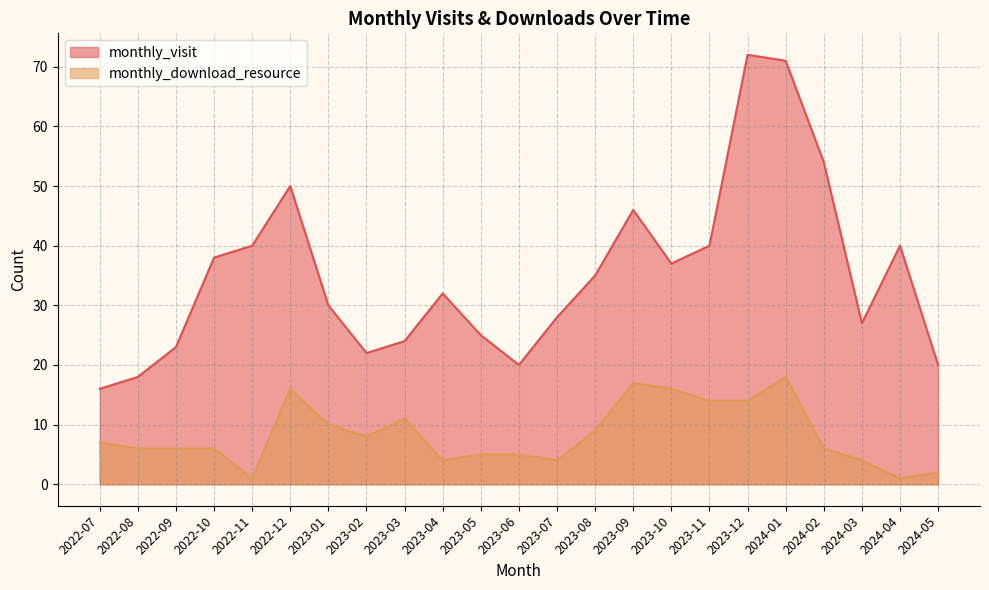

What is the approximate value of monthly_visit at 2023-02, to the nearest 10?

20